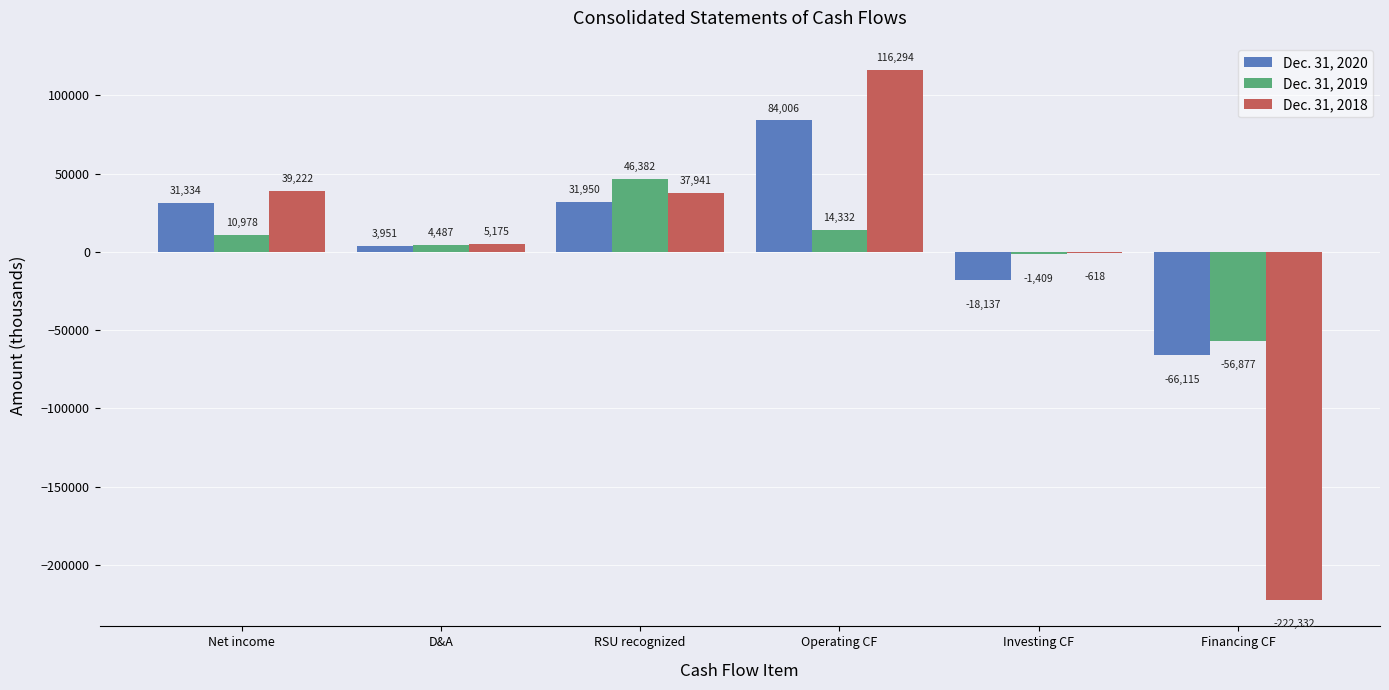

Is the value of Dec. 31, 2020 at Operating CF greater than the value of Dec. 31, 2019 at RSU recognized?

Yes